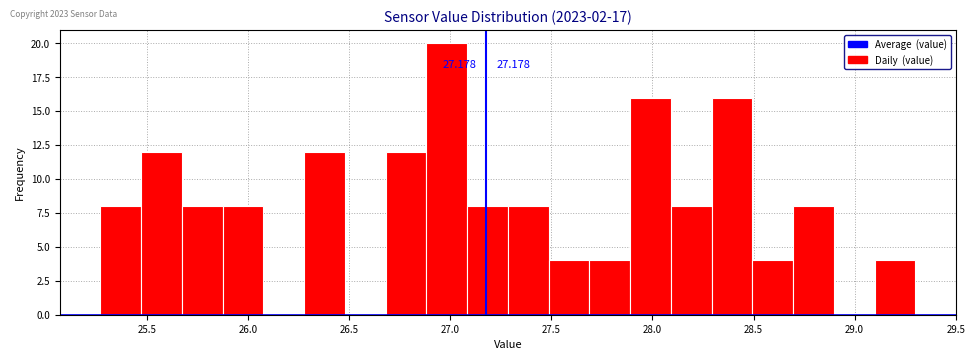

Over which range of the x-axis is the bar tallest?

26.90 to 27.10